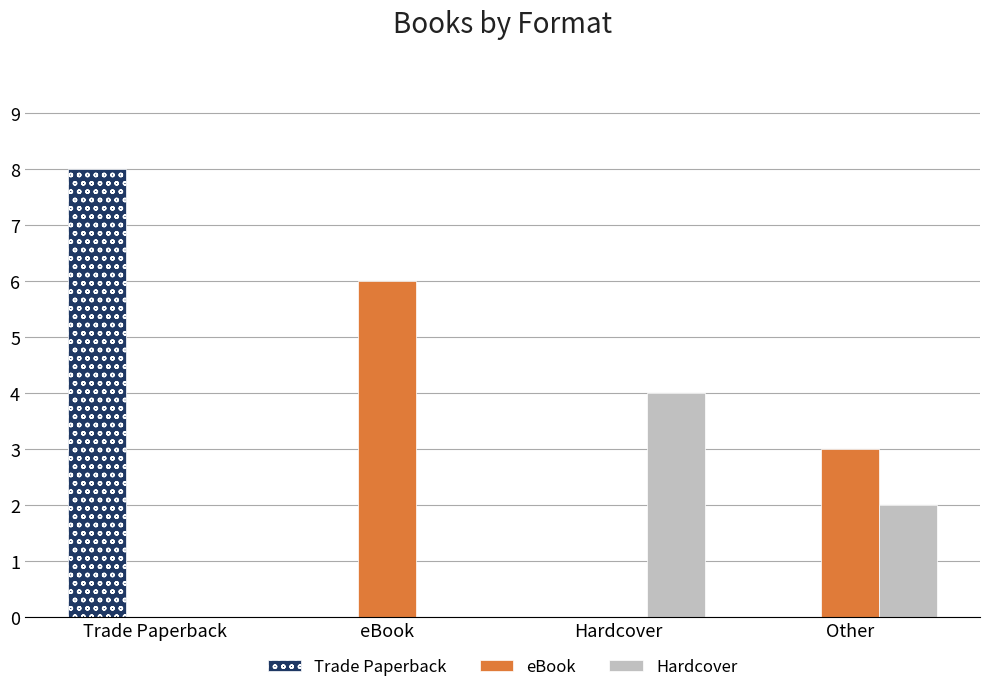

True or false: eBook has a value of 5 at Other.

False